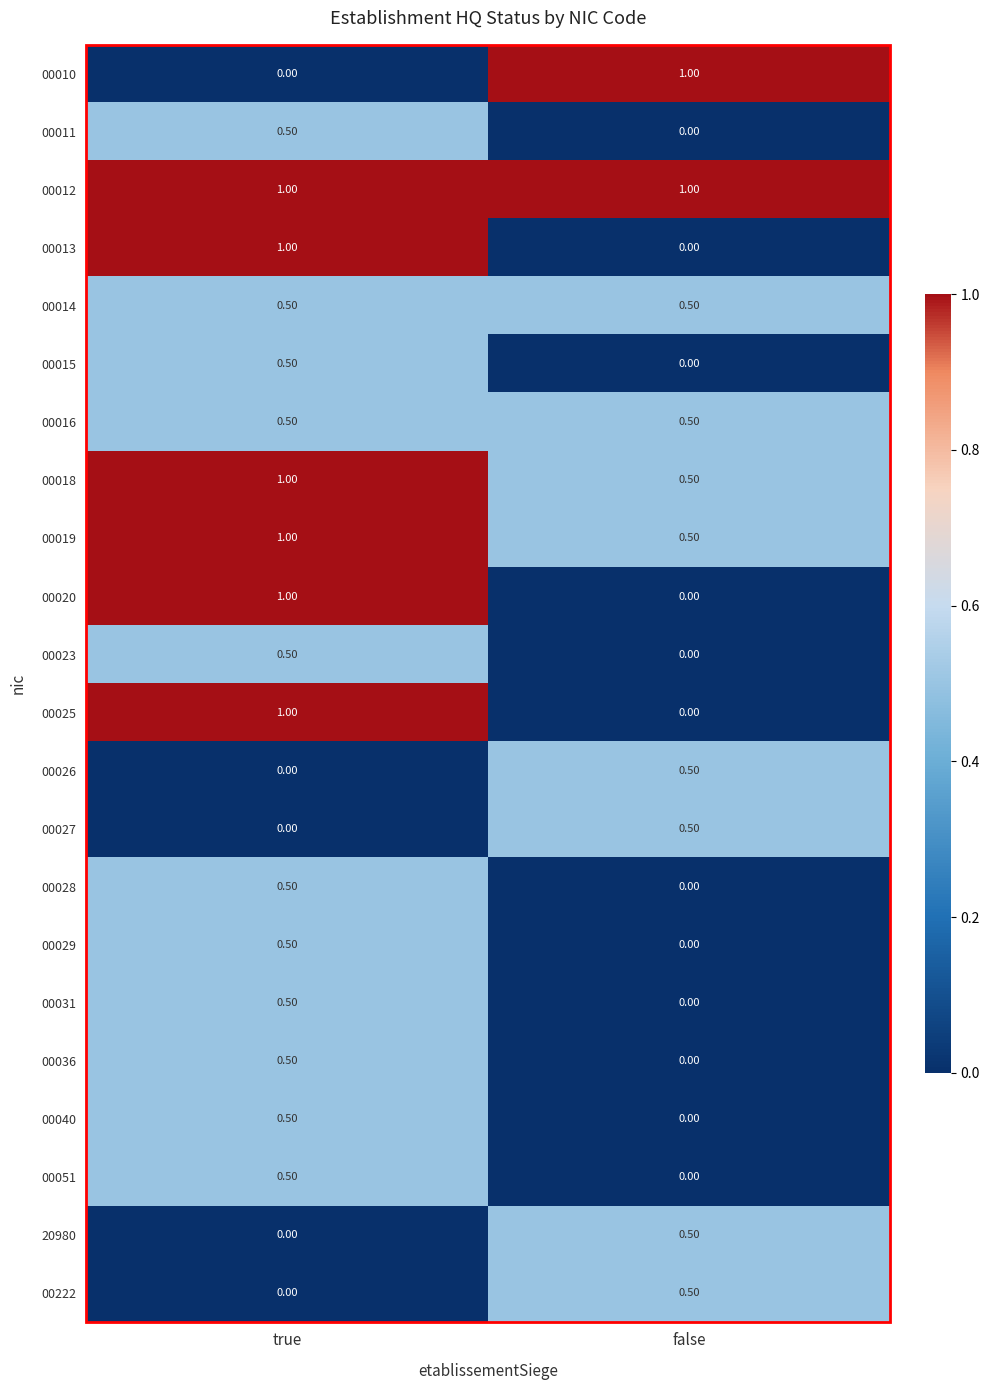

What is the spread (max minus min) of values at true?

1.0